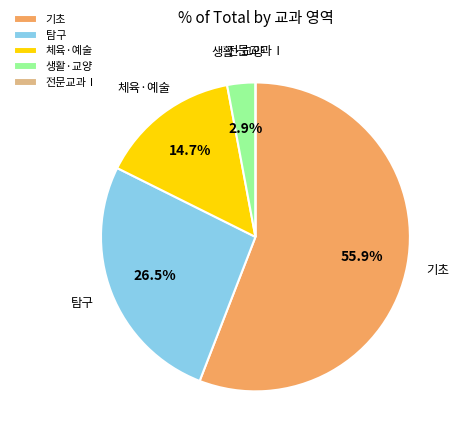

Do 체육·예술 and 탐구 together represent more than half of the pie?

No